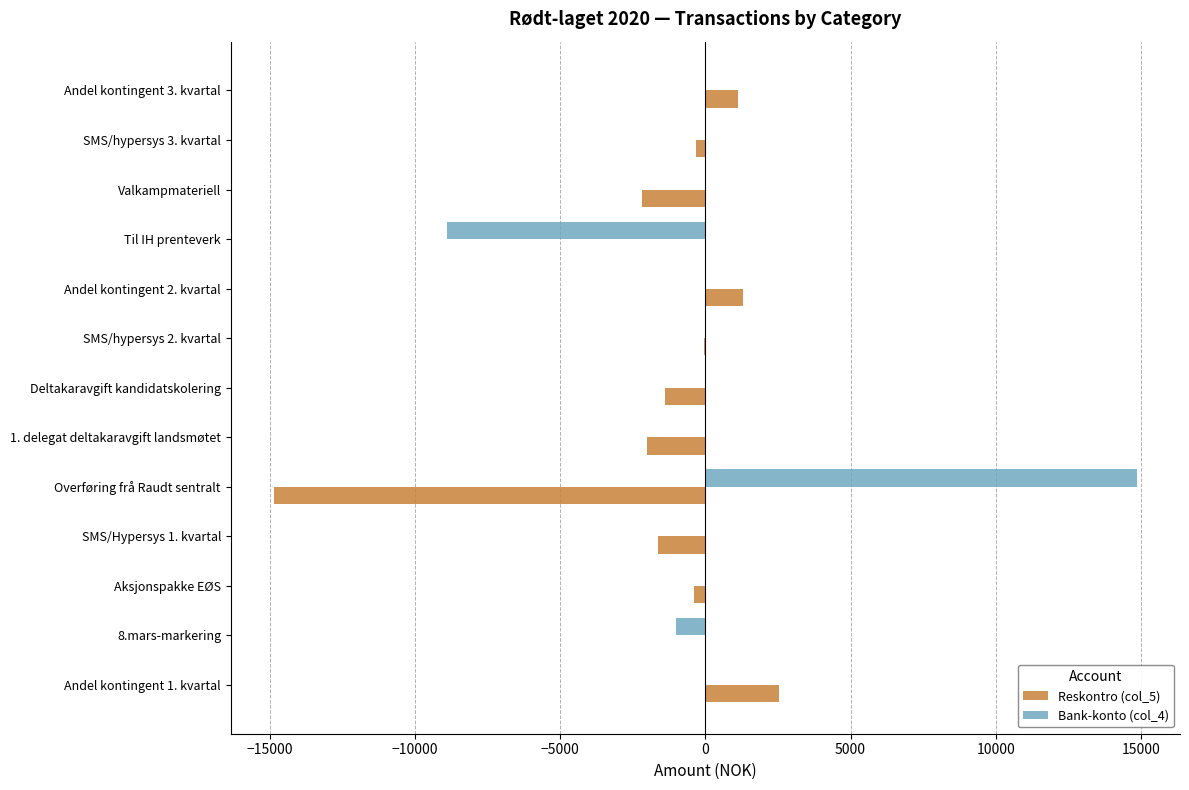

Which label corresponds to the largest value in the chart?

Overføring frå Raudt sentralt